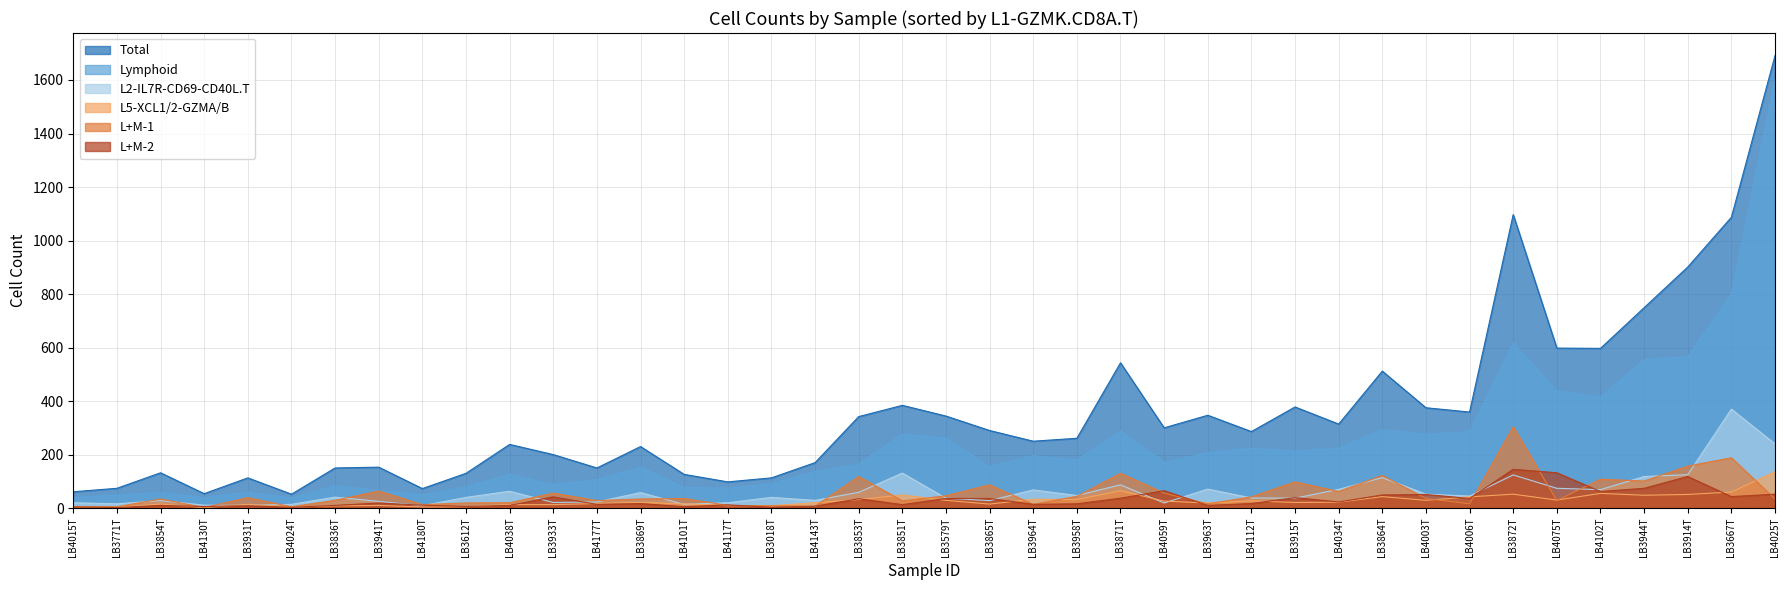

Where is Lymphoid nearest to the value 820?

LB3667T